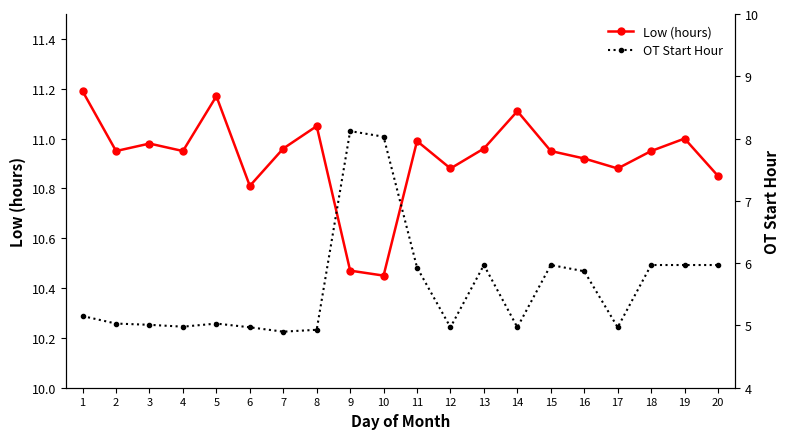

What are all the series names shown in the legend?

Low (hours), OT Start Hour